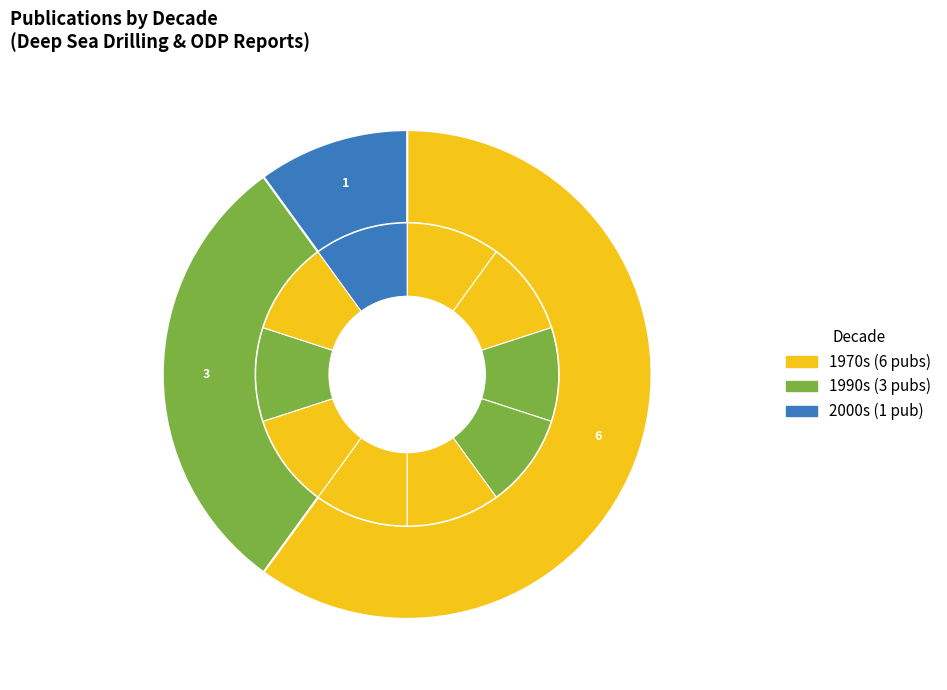

Does Sartori 1990 account for over 50% of the chart?

No